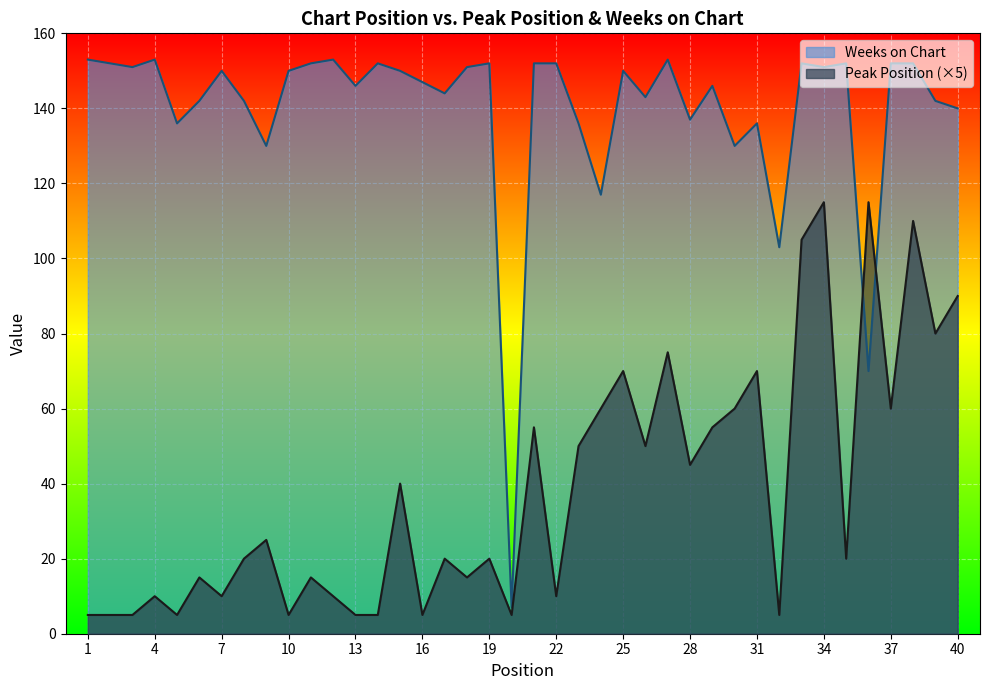

How many intersections are there between Peak Position and Weeks on Chart?

2